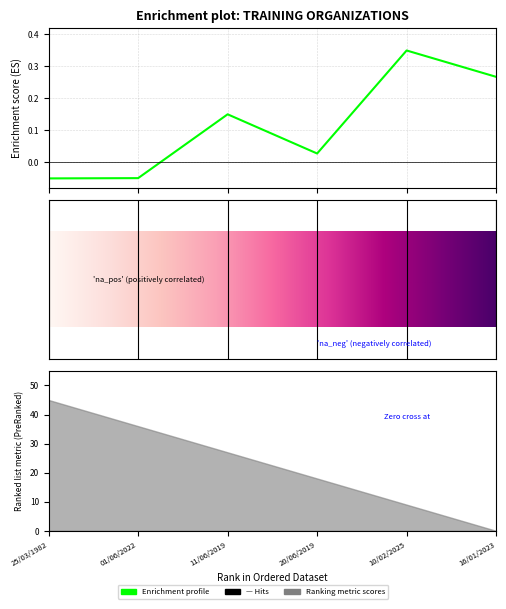

Reading right to left, what are all the values shown in this chart?

0.3	0.4	0.0	0.2	-0.0	-0.1